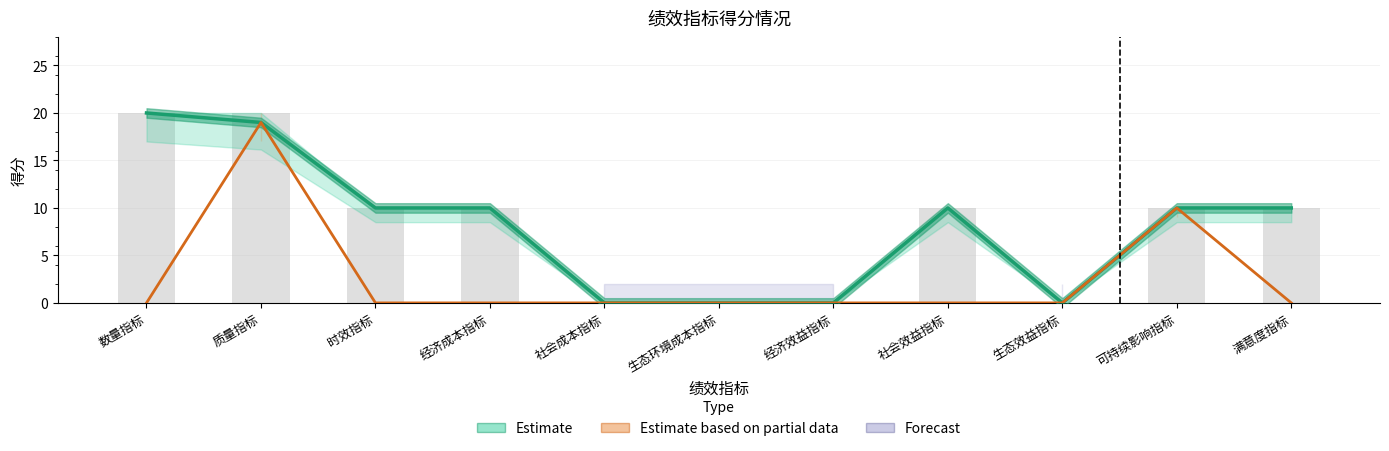

At which category does the chart reach its minimum across all series?

社会成本指标